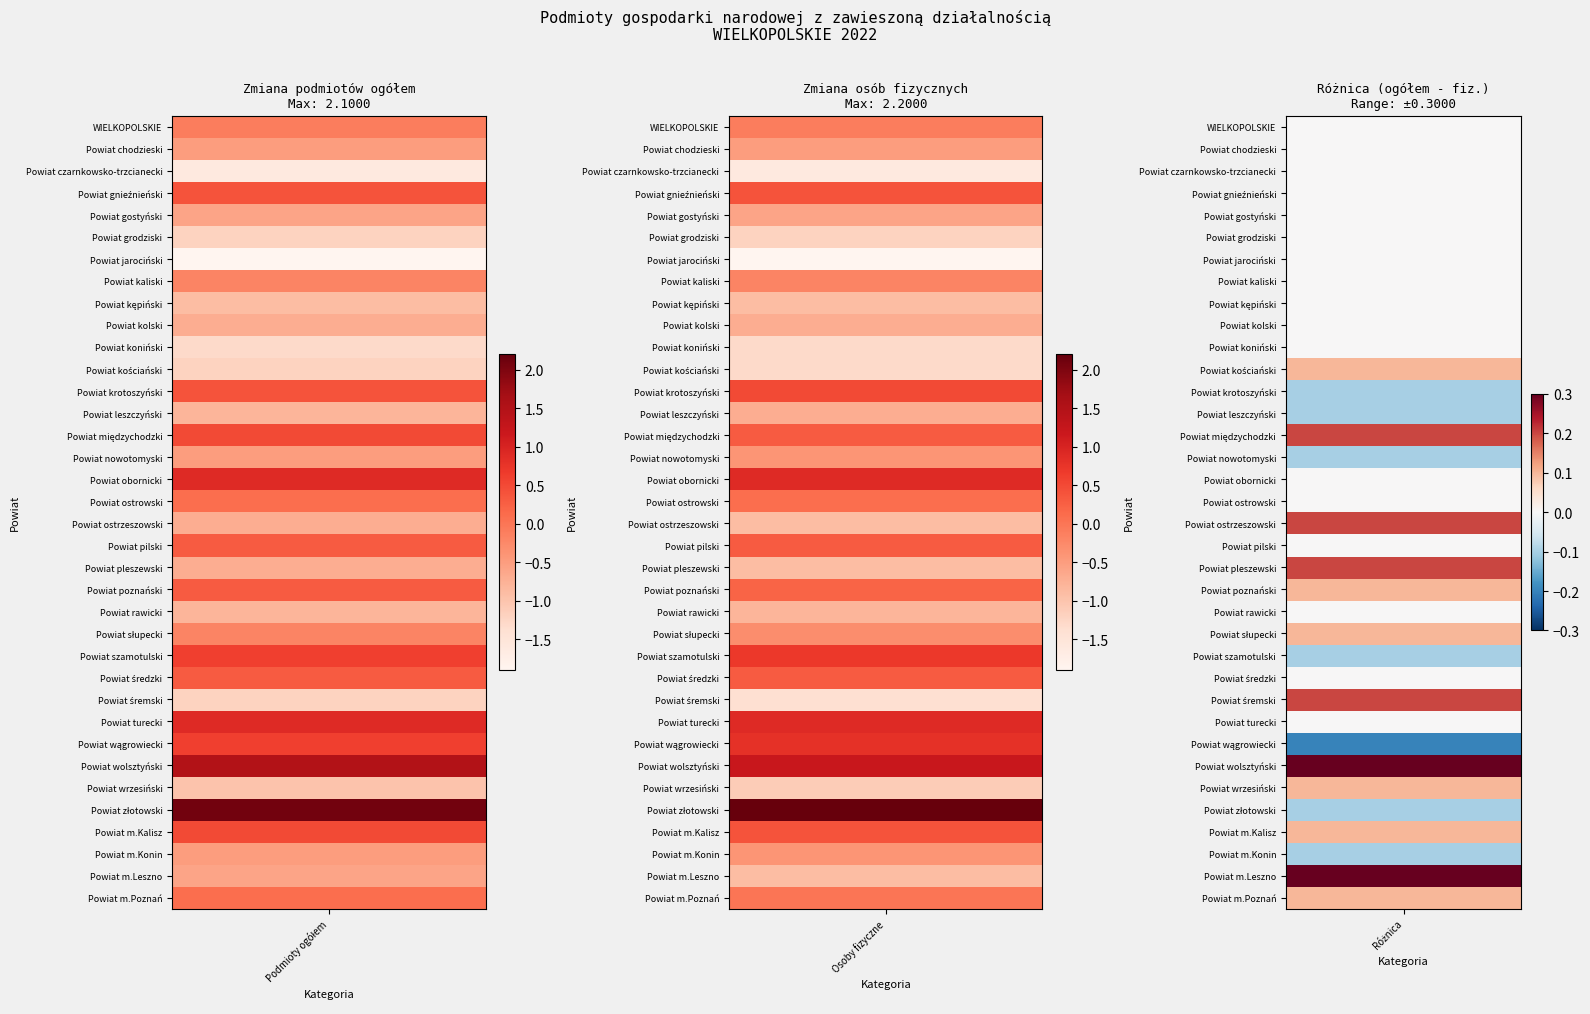

How many positive values does the Zmiana liczby osób fizycznych series have?

14